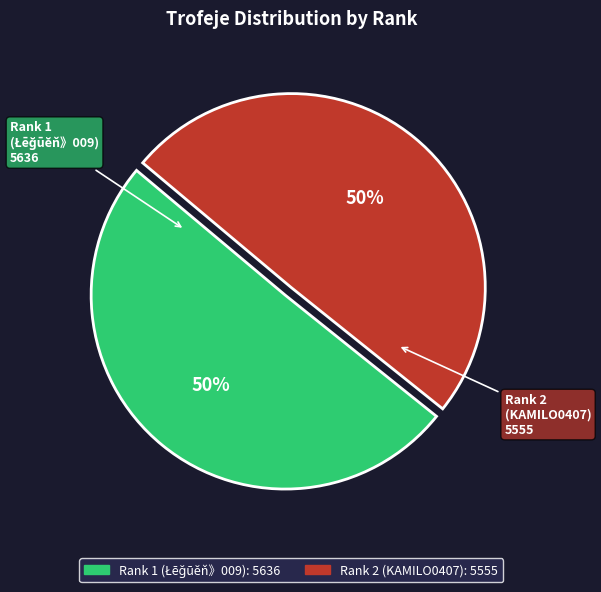

Count the number of slices in the pie.

2